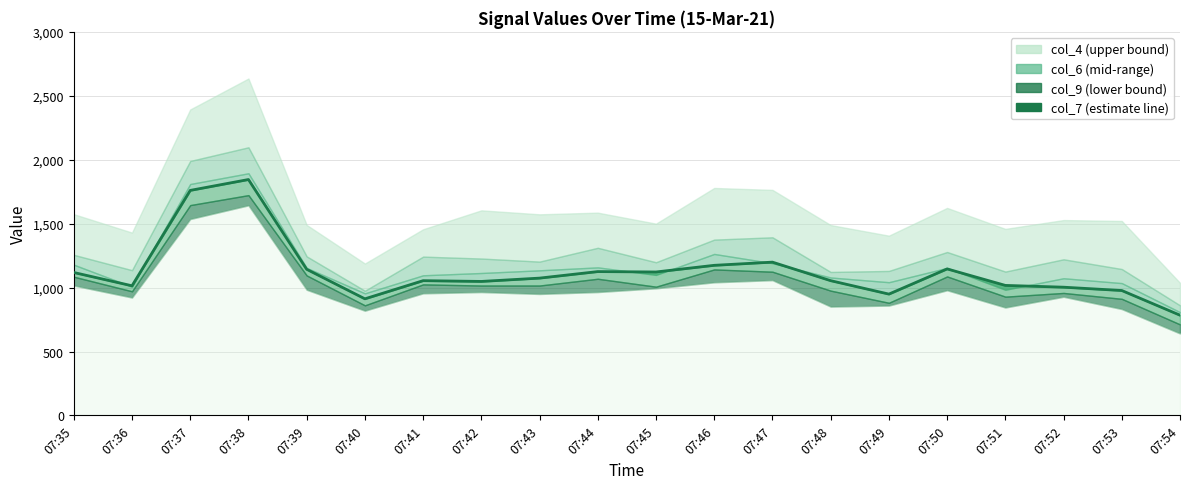

Between 07:39 and 07:48, which series saw the biggest shift?

col_9